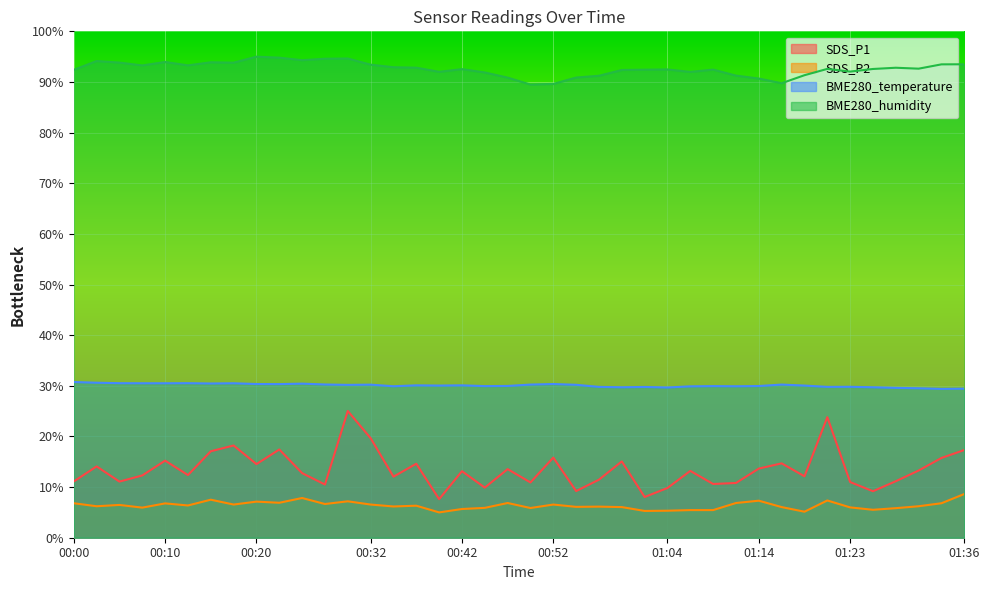

At which category is the sum across all series the highest?

00:30